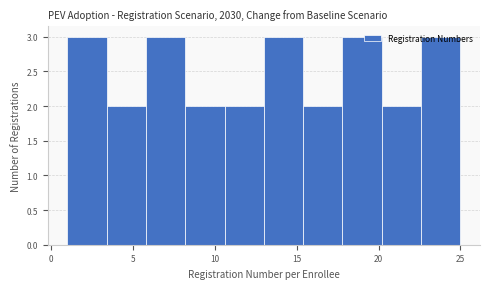

Reading left to right, transcribe this chart: for each bar, give the range it covers on the x-axis and its height. Neither the bar edges nor the heights are printed on the chart, so give them approximately, as read against the axes.

1.0 to 3.4: 3
3.4 to 5.8: 2
5.8 to 8.2: 3
8.2 to 10.6: 2
10.6 to 13.0: 2
13.0 to 15.4: 3
15.4 to 17.8: 2
17.8 to 20.2: 3
20.2 to 22.6: 2
22.6 to 25.0: 3